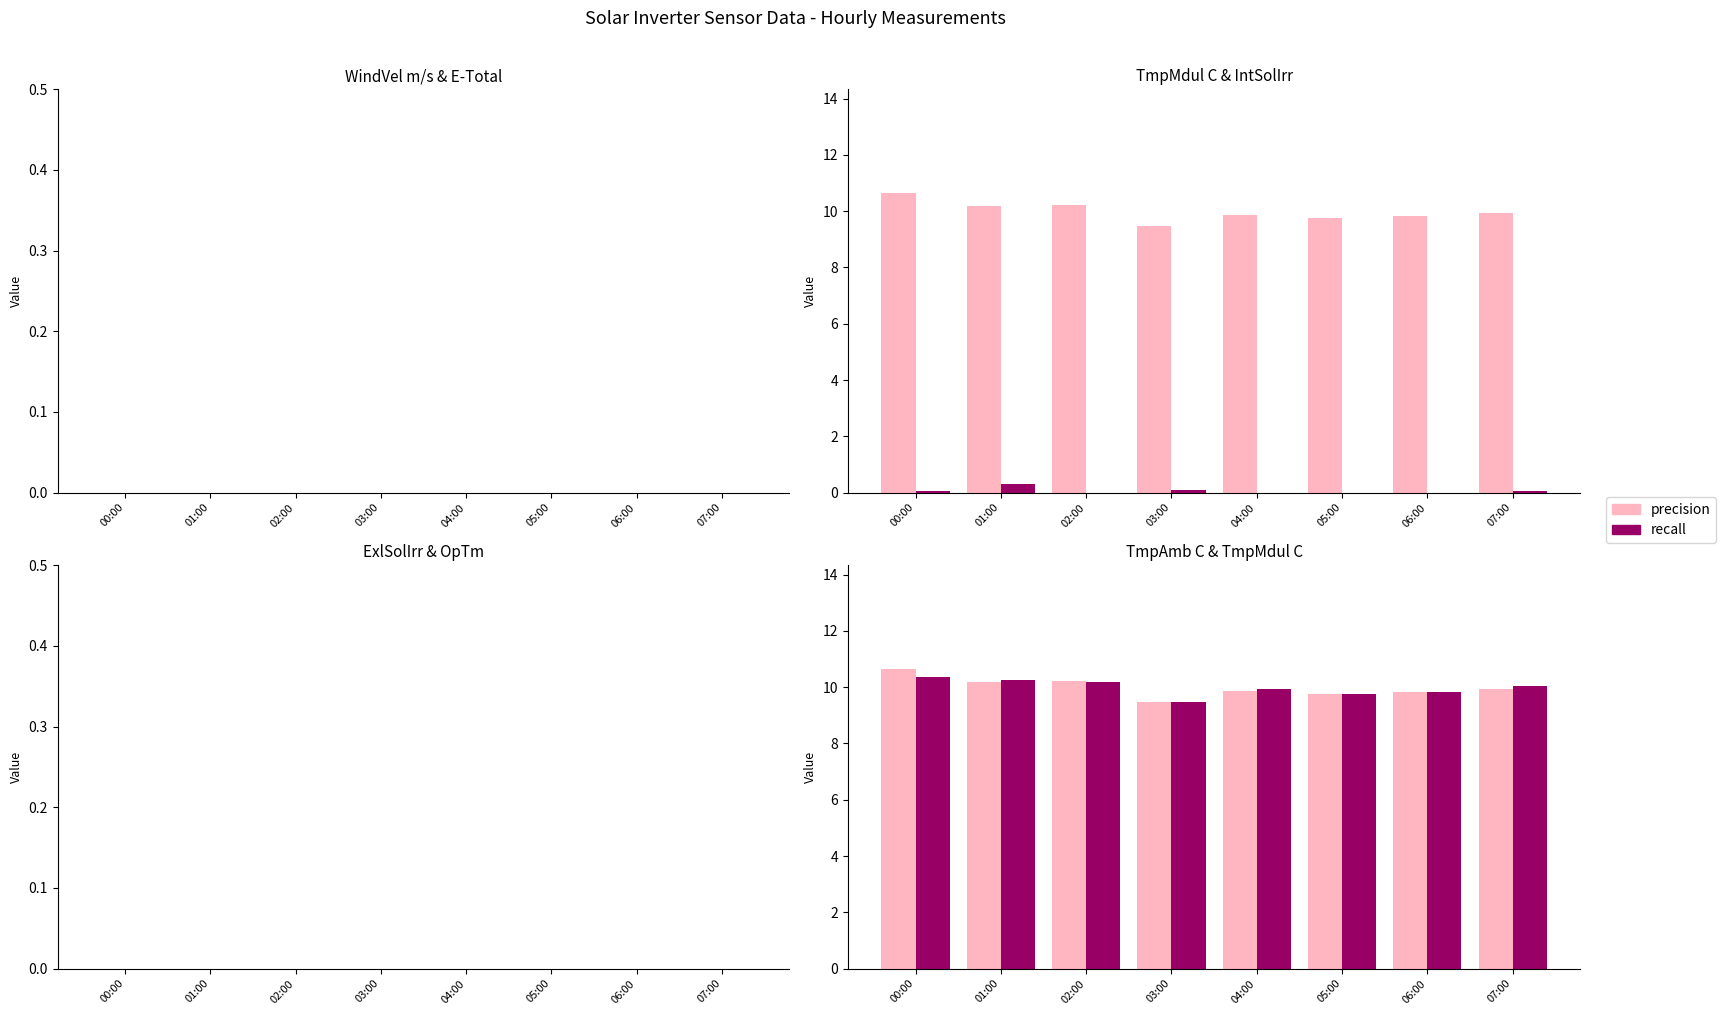

Which has a higher value, 04:00 or 01:00?

01:00